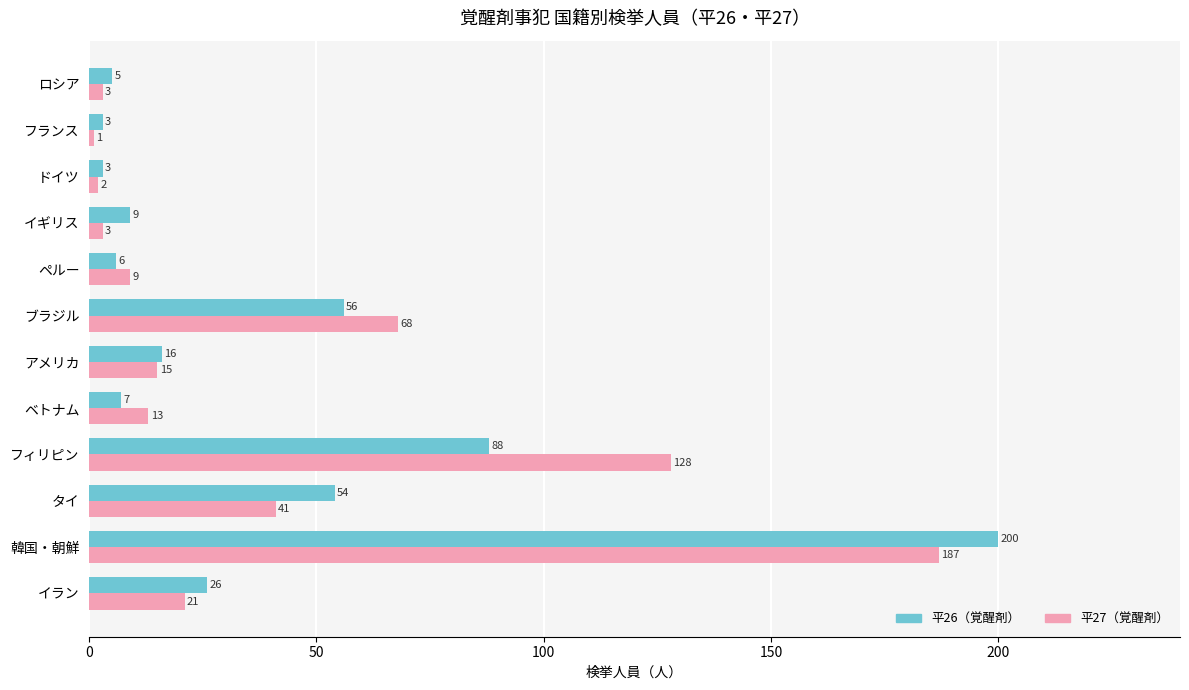

What is the total value across all series at ペルー?

15